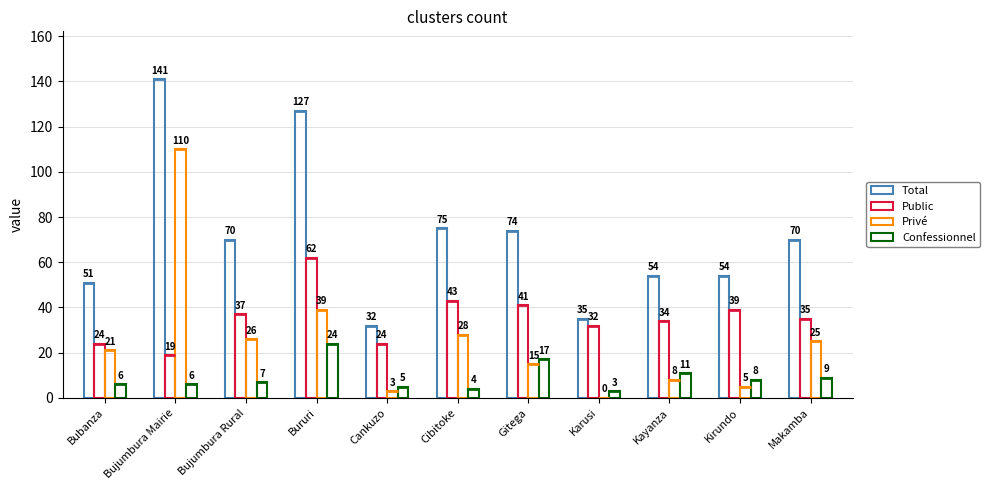

What is the value of the Confessionnel bar at the 9th from the left?

11